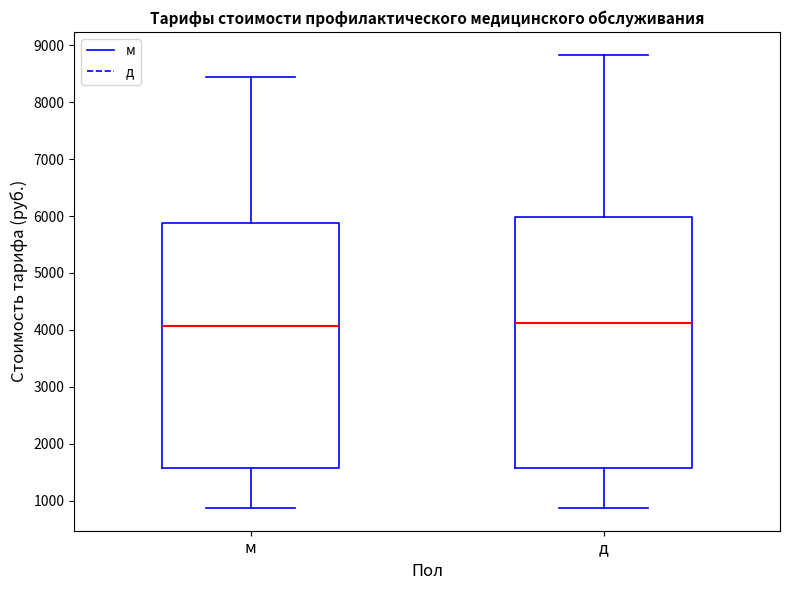

Reading left to right, read every box against the y-axis: the position of its median line, the range the box covers, and the ends of its whiskers. The values are not printed on the chart, so give them approximately, as read against the axis.

м: median 4100, box 1600 to 5900, whiskers 900 to 8400
д: median 4100, box 1600 to 6000, whiskers 900 to 8800